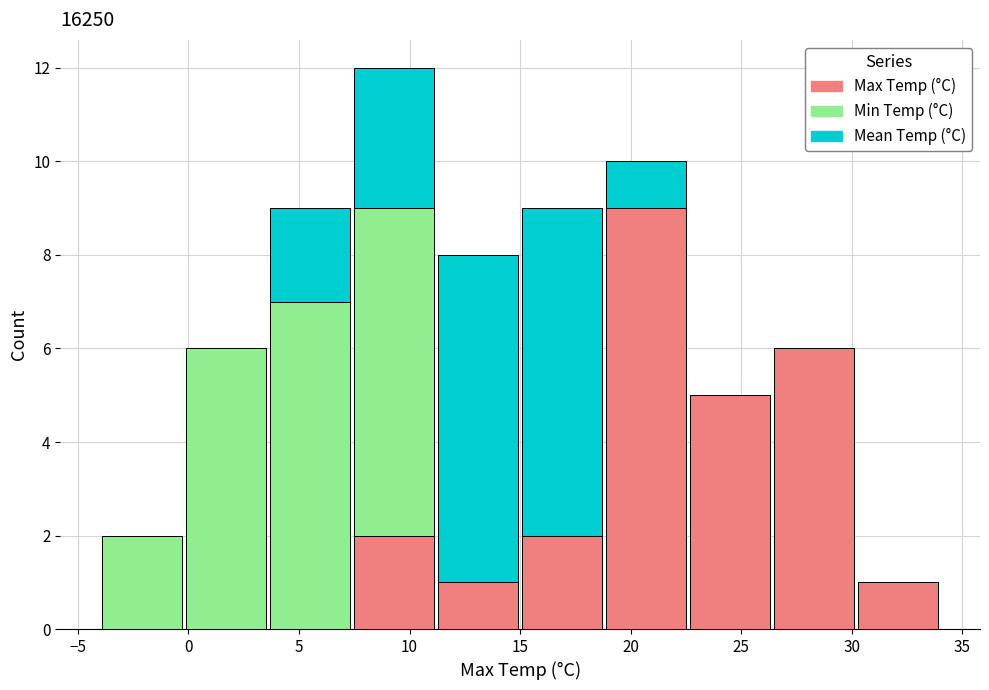

Reading left to right, list every stacked bar in this chart as the range it spans on the x-axis followed by its total height. Neither the bar edges nor the heights are printed on the chart, so give them approximately, as read against the axes.

-4.0 to -0.2: 2
-0.2 to 3.6: 6
3.6 to 7.4: 9
7.4 to 11.2: 12
11.2 to 15.0: 8
15.0 to 18.8: 9
18.8 to 22.6: 10
22.6 to 26.4: 5
26.4 to 30.2: 6
30.2 to 34.0: 1